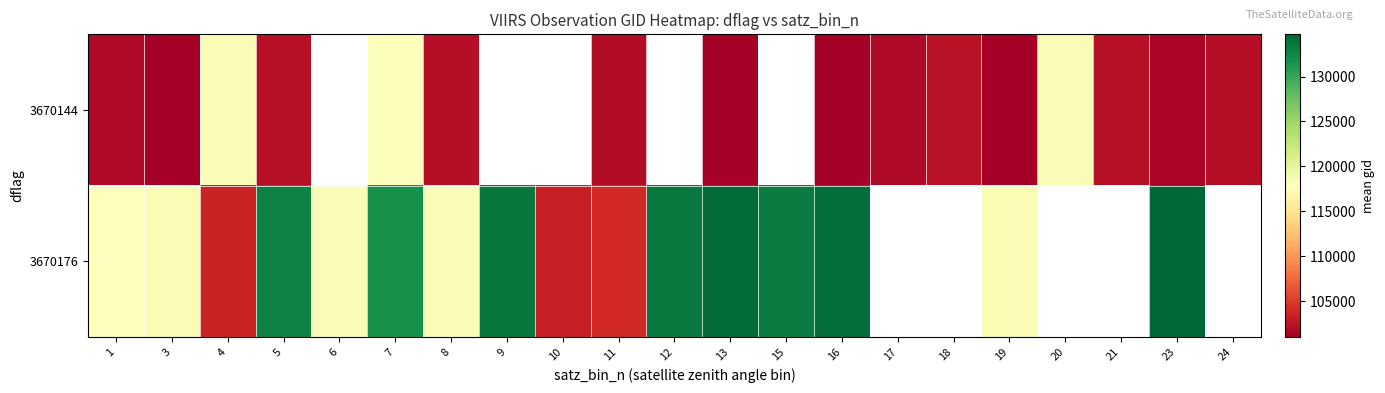

Which category has the lowest value in the 3670176 series?

10